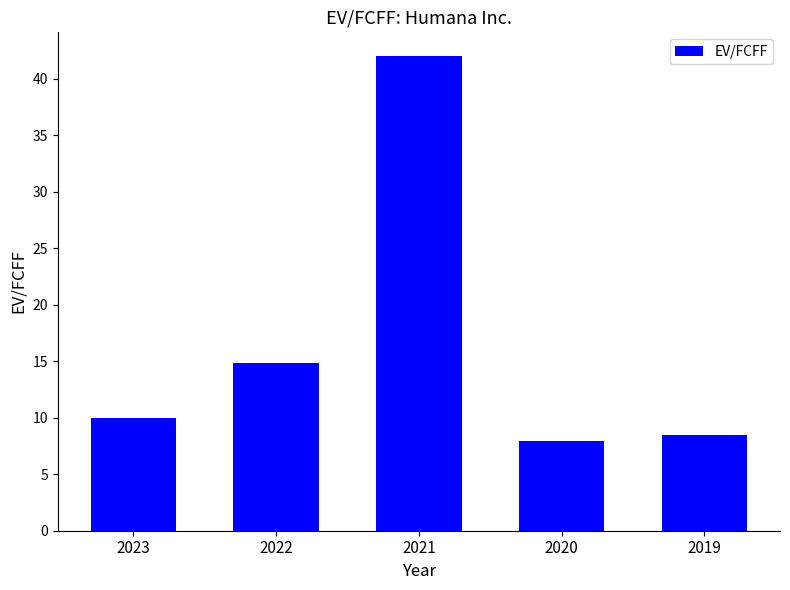

How many data points are above 9?

3